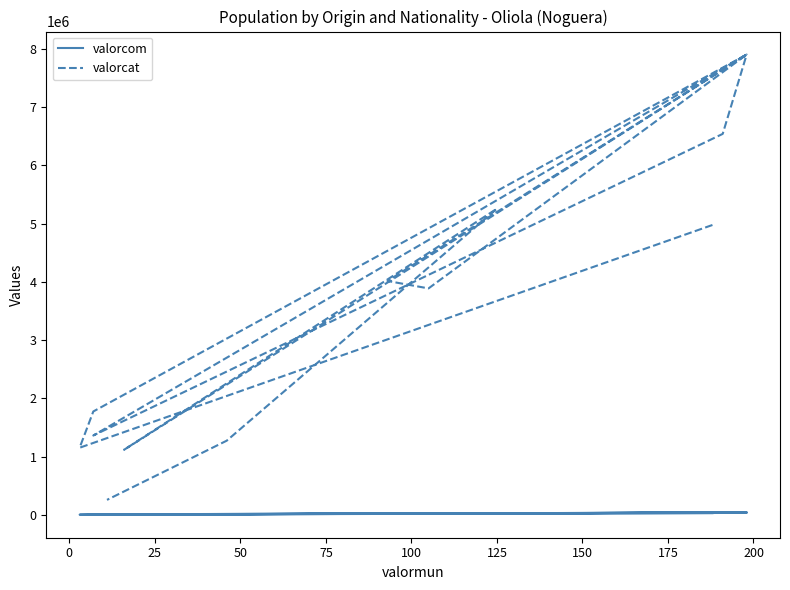

In valorcat, how many points are lower than both neighbors (excluding endpoints)?

4